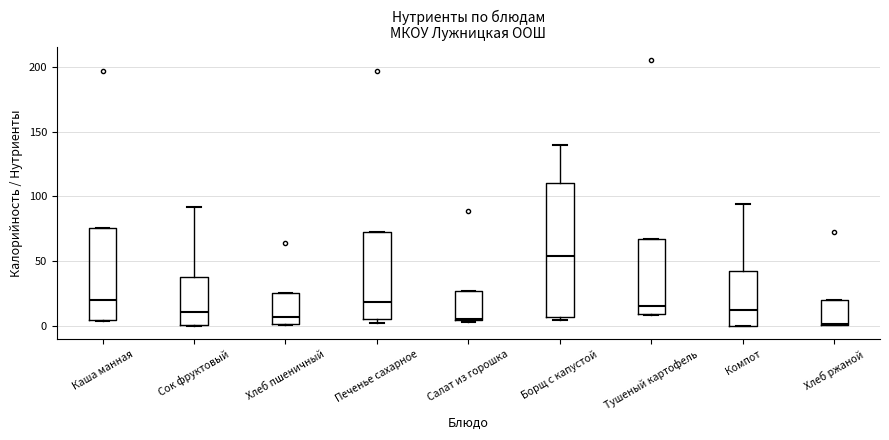

Which box is the tallest, from its lower edge to its upper edge?

Борщ с капустой